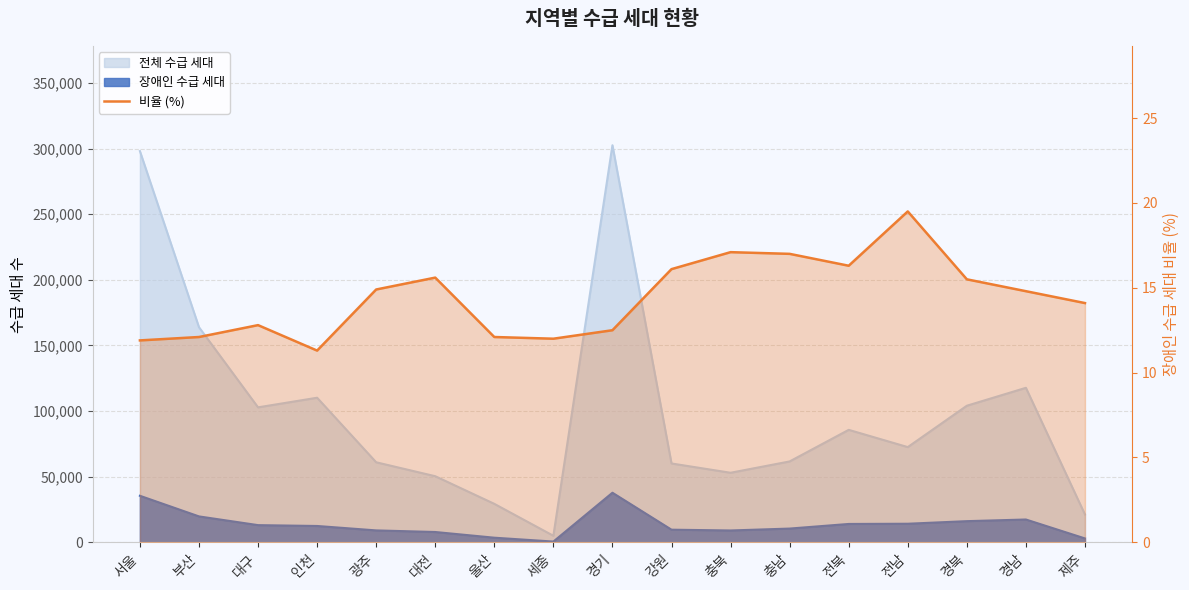

At which label is the value closest to 15?

광주